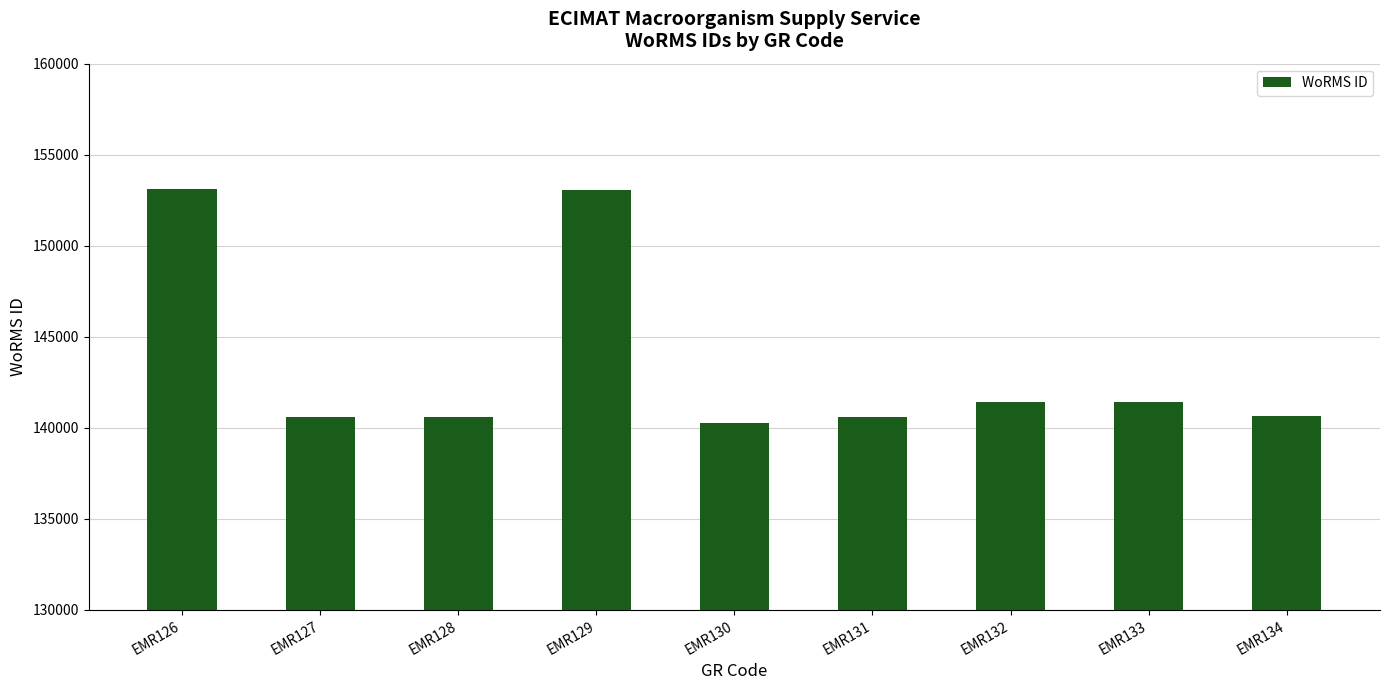

What is the greatest value displayed?

153134